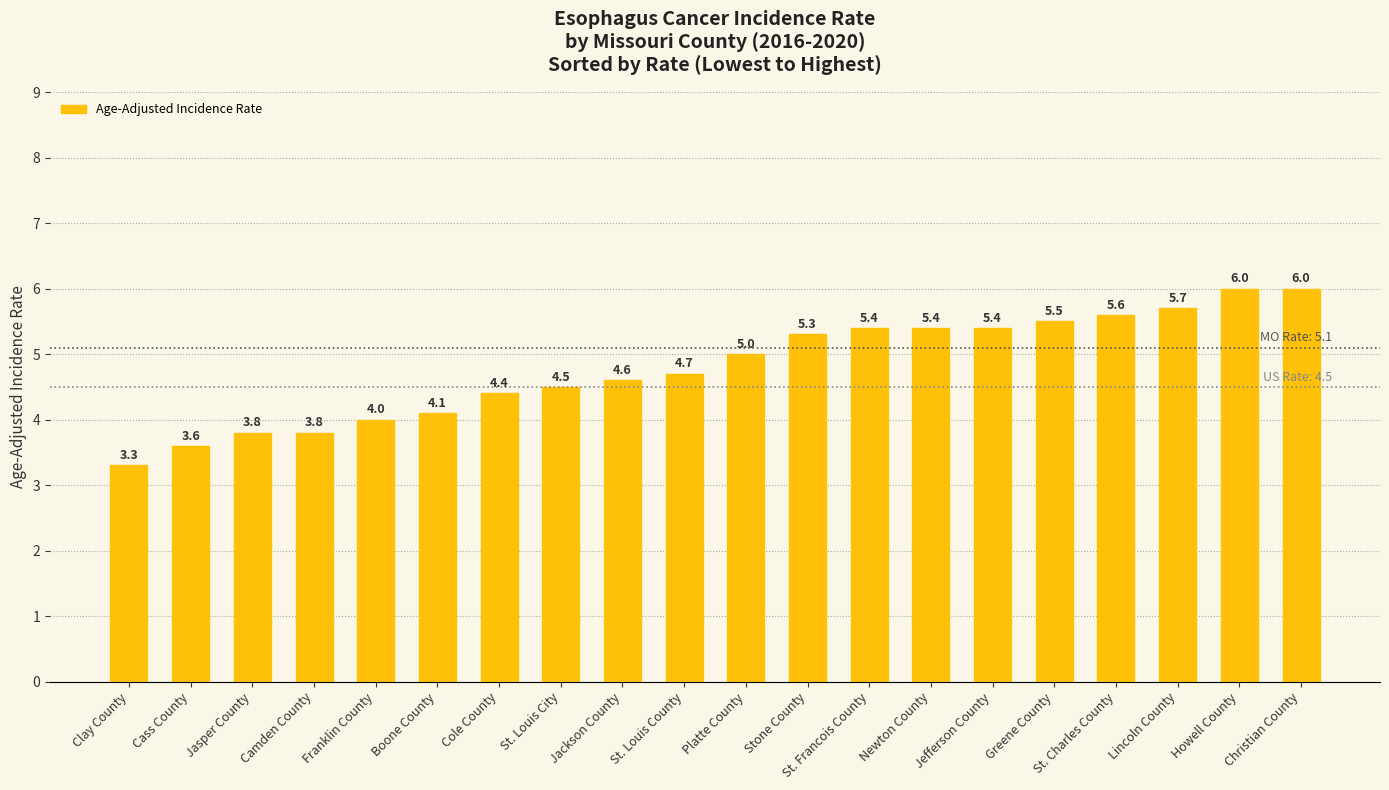

What is the label of the 4th bar from the right?

St. Charles County